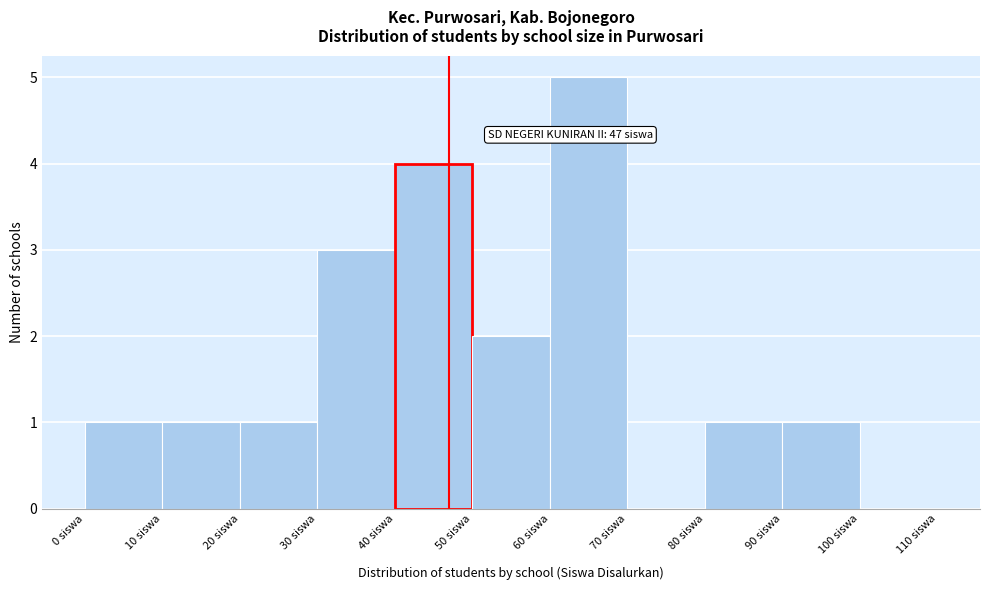

Over which range of the x-axis is the bar tallest?

60 to 70